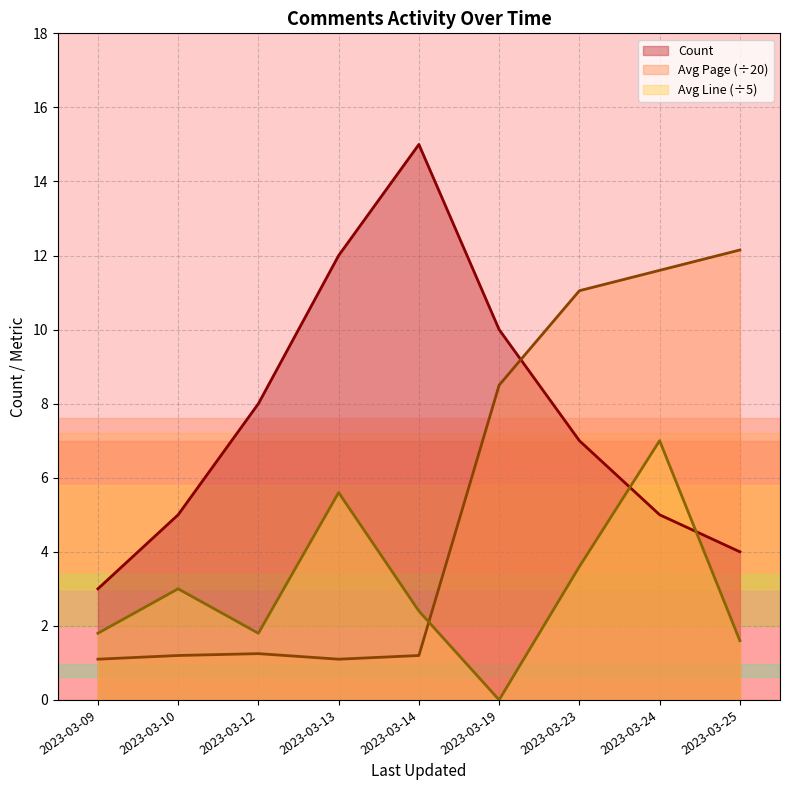

Between which two adjacent categories do Avg Page and Avg Line first intersect?

2023-03-14 and 2023-03-19